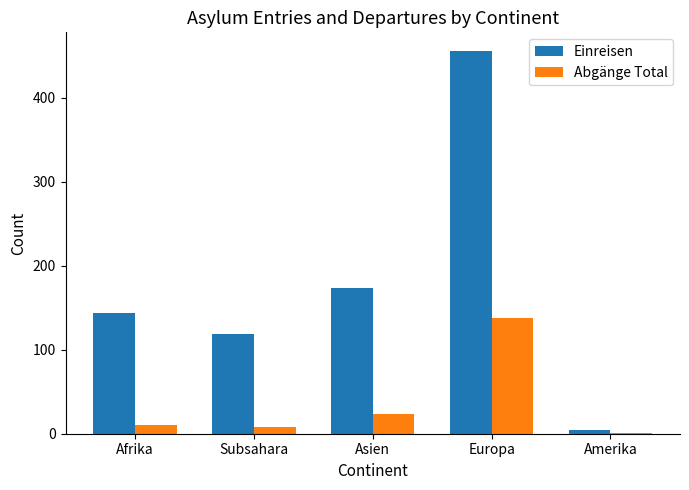

What is the maximum value for Abgänge Total?

138